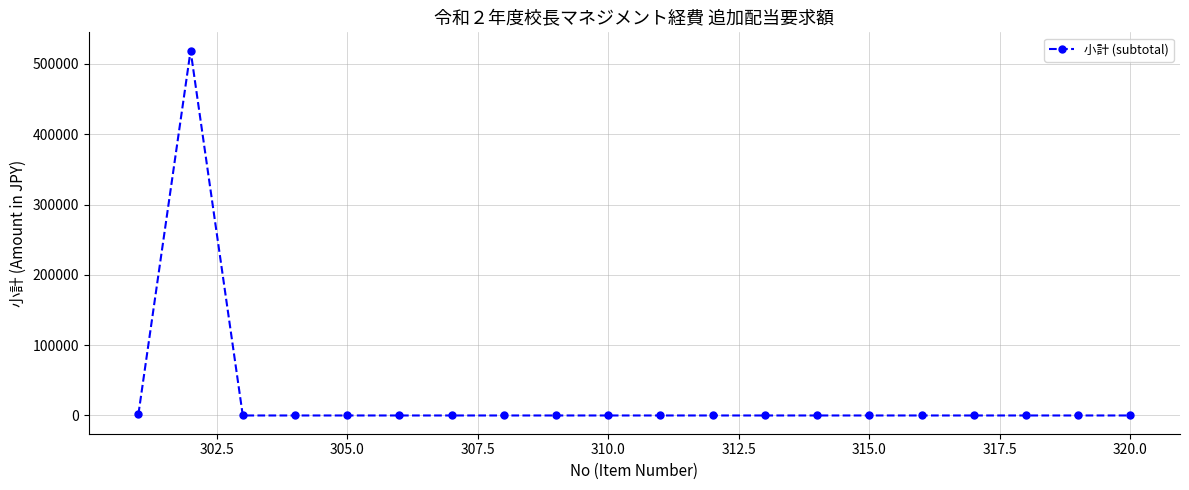

What is the greatest value displayed?

519000